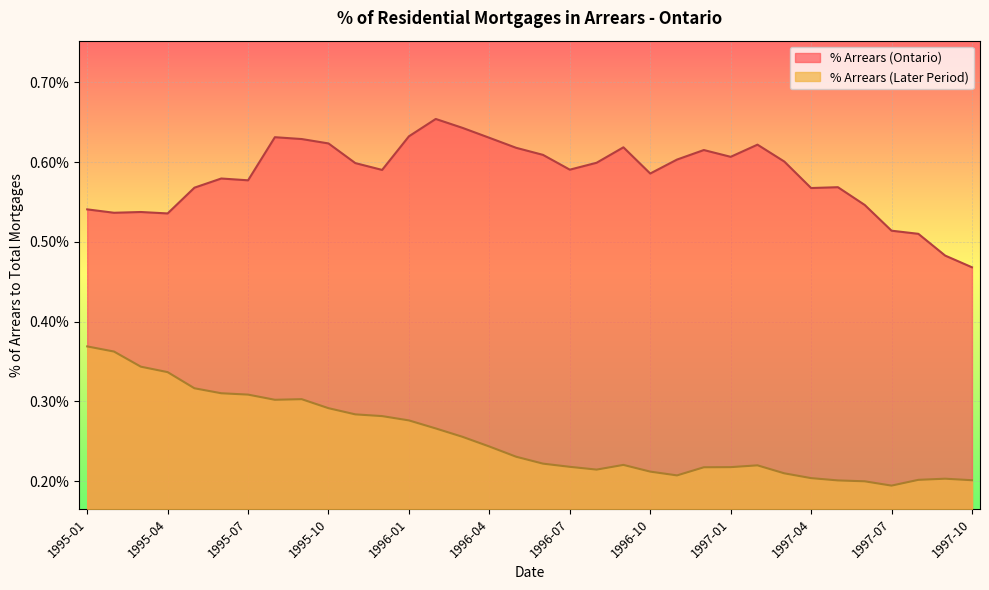

What are all the series names shown in the legend?

% Arrears (Ontario), % Arrears (Later Period)